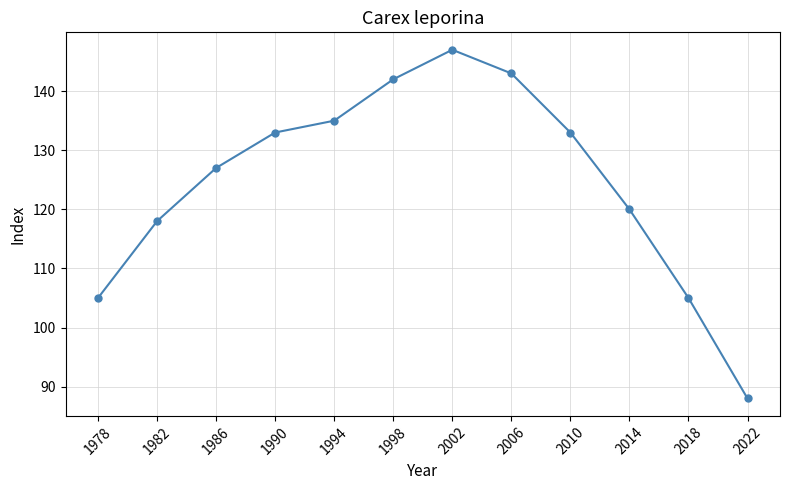

What is the approximate value at 1998, to the nearest 5?

140